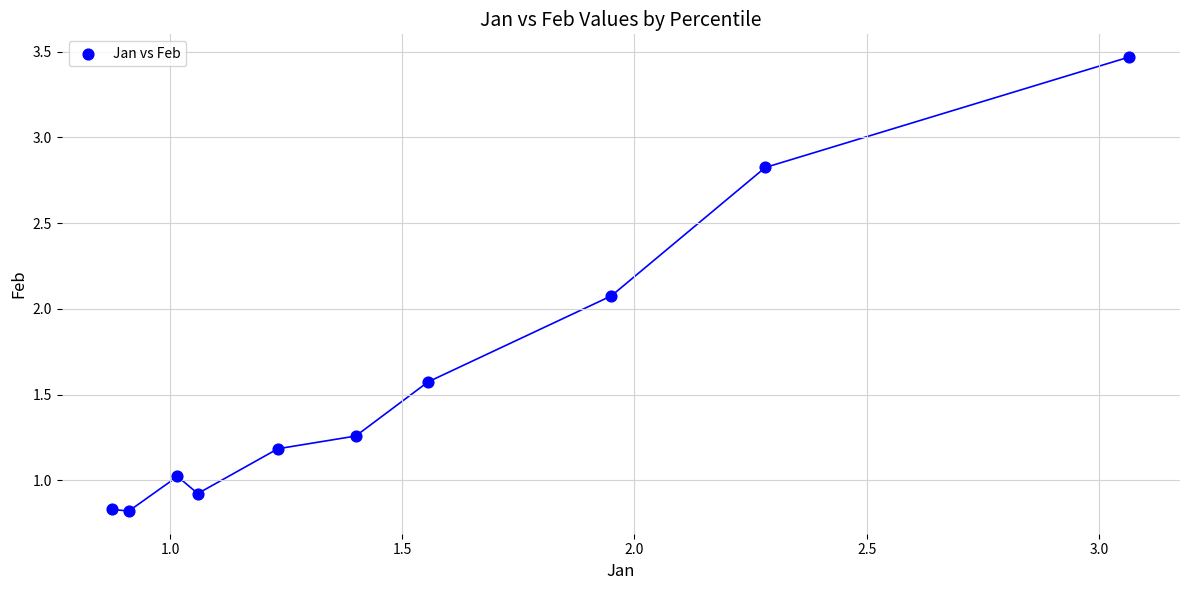

What Y value in the scatter plot is closest to 2?

2.1